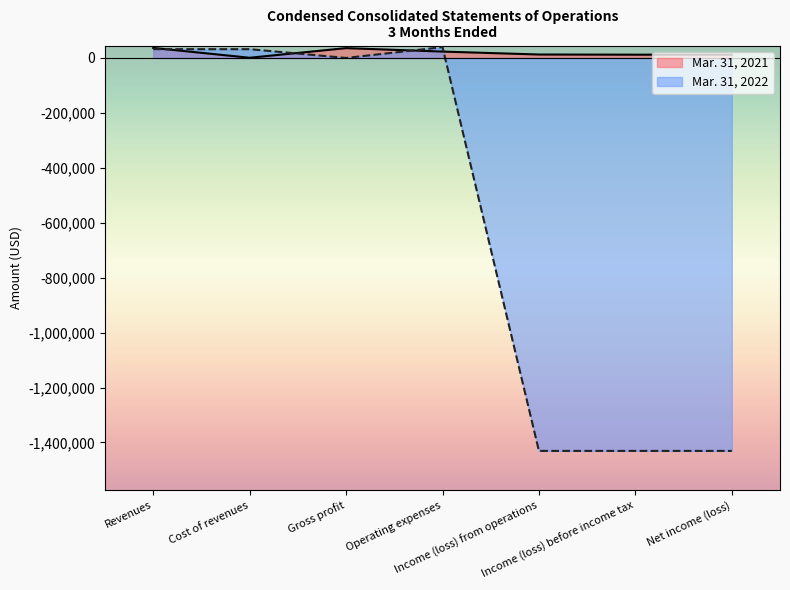

Where does the Mar. 31, 2022 series first go above 44?

Revenues